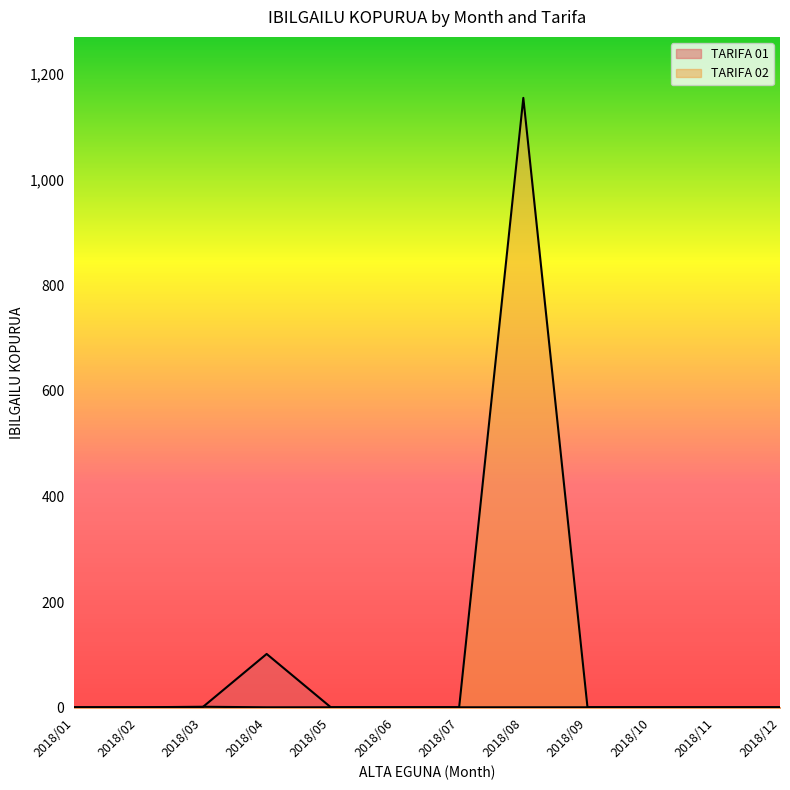

What is the sum of the TARIFA 01 values at 2018/11 and 2018/03?

2